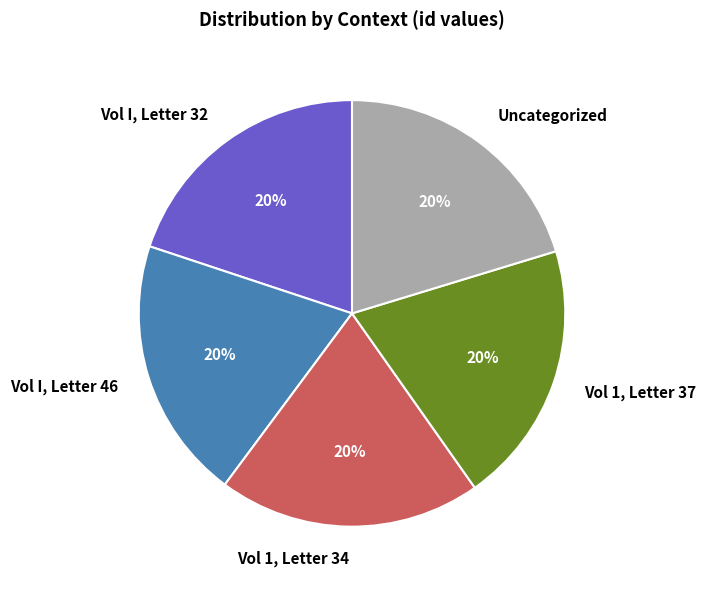

How many segments does this pie chart have?

5